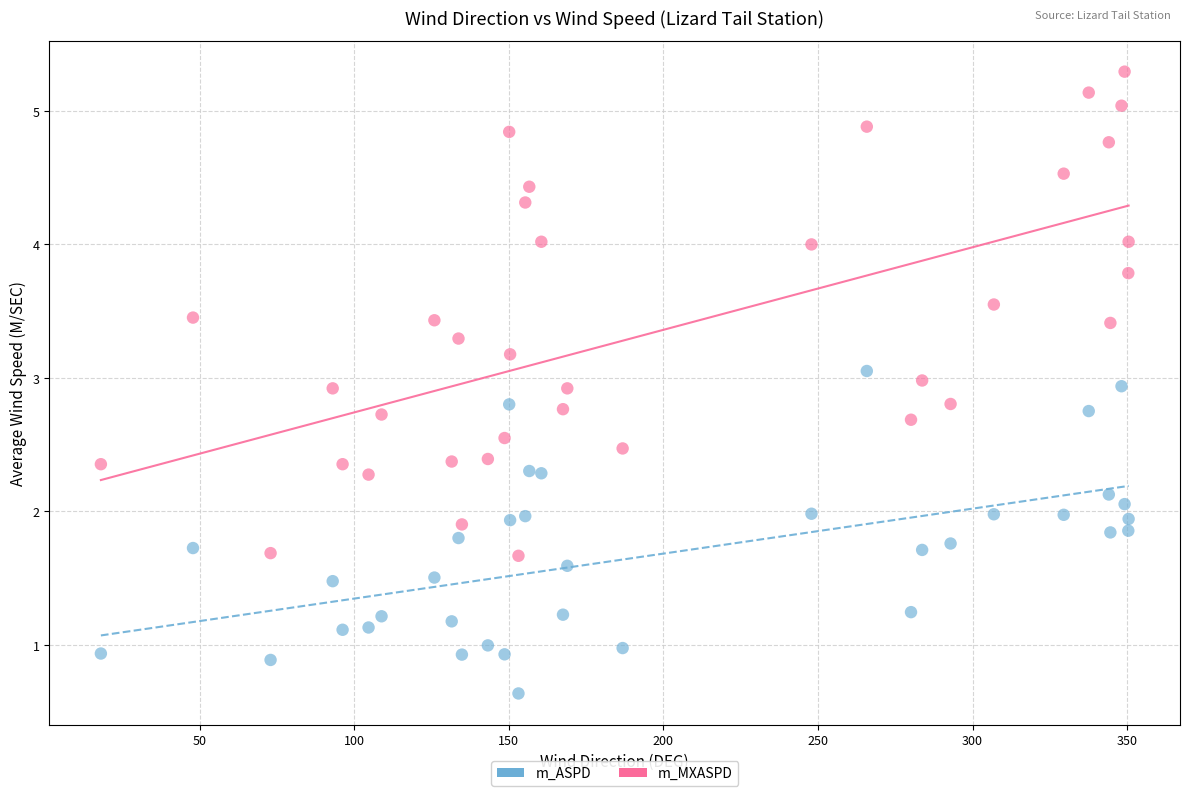

Across all data points, what is the range of Y values (max minus min)?

4.7